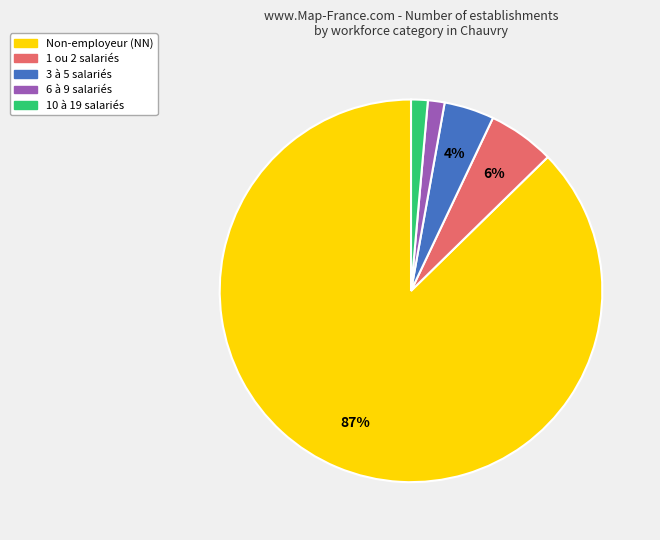

To the nearest percent, what is the average slice percentage?

20%